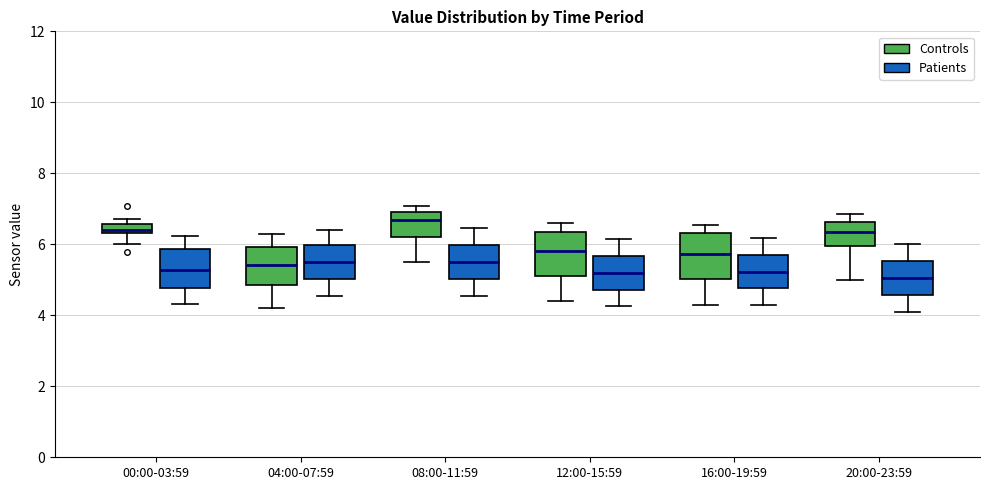

Which box's median line is the highest?

08:00-11:59 (Controls)